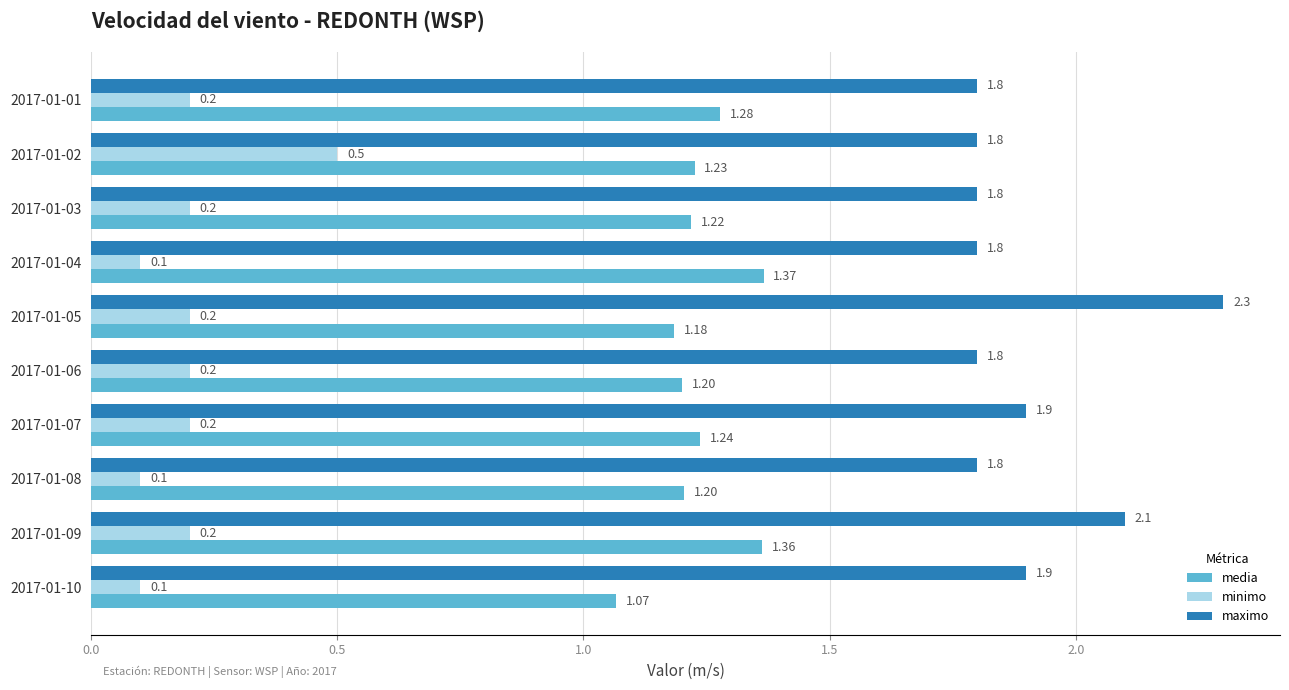

At how many categories does at least one series exceed 0?

10